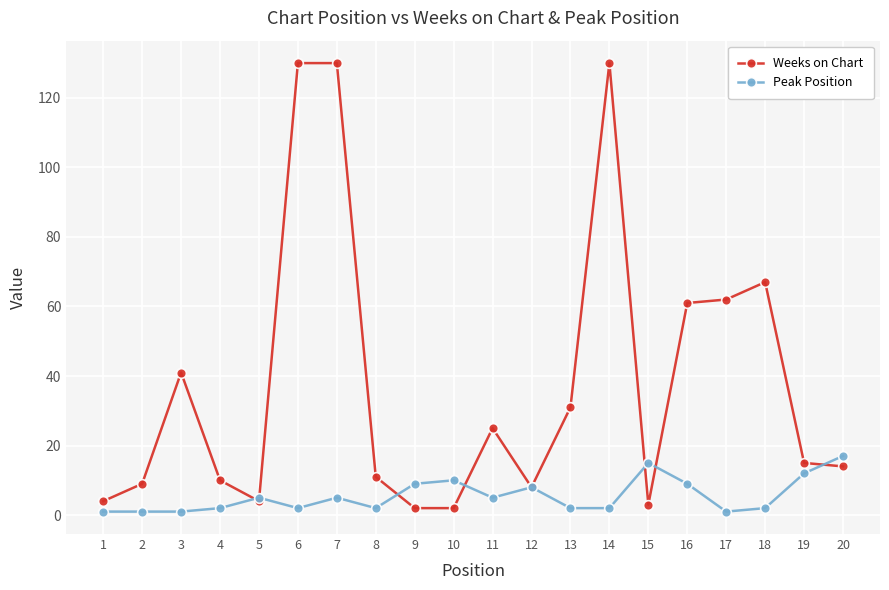

Which series has the largest range (max minus min)?

Weeks on Chart